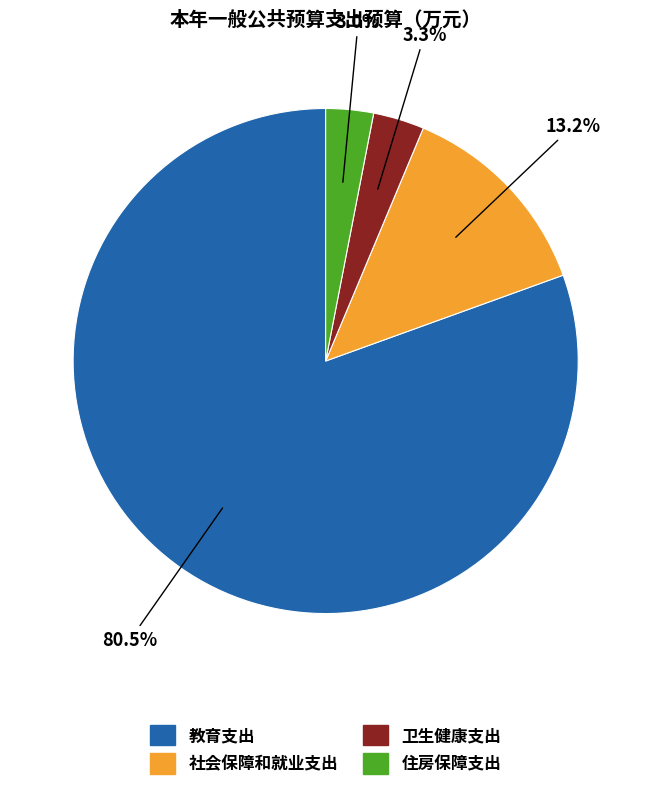

What percentage is the 卫生健康支出 slice, to the nearest percent?

3%